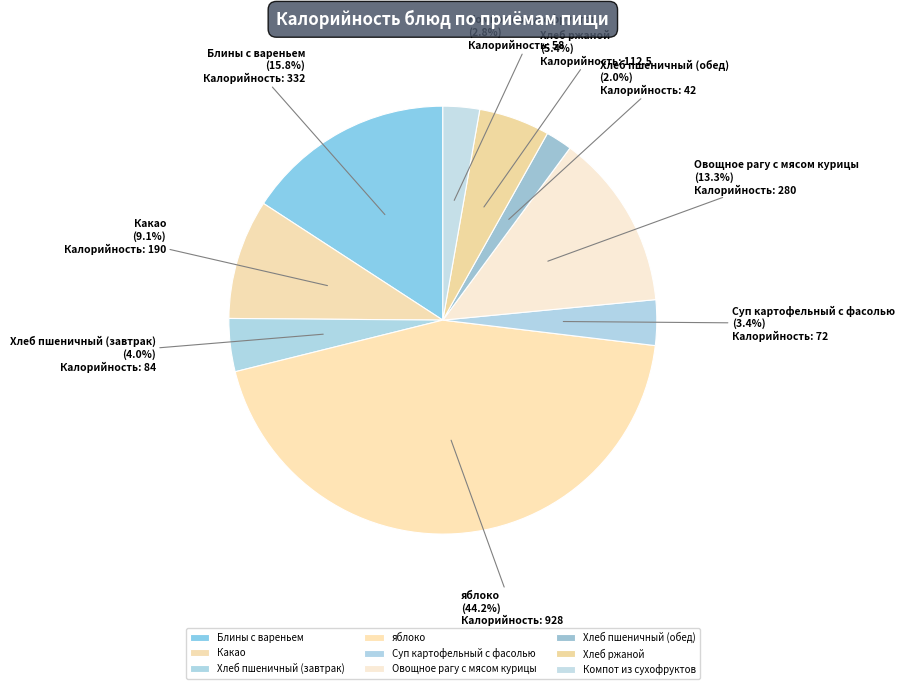

What is the largest slice in the pie chart?

яблоко